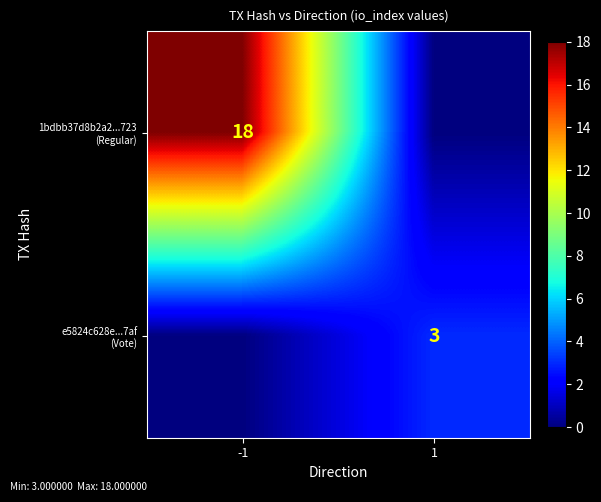

What is the difference between the e5824c628e...7af (Vote) values at -1 and 1?

3